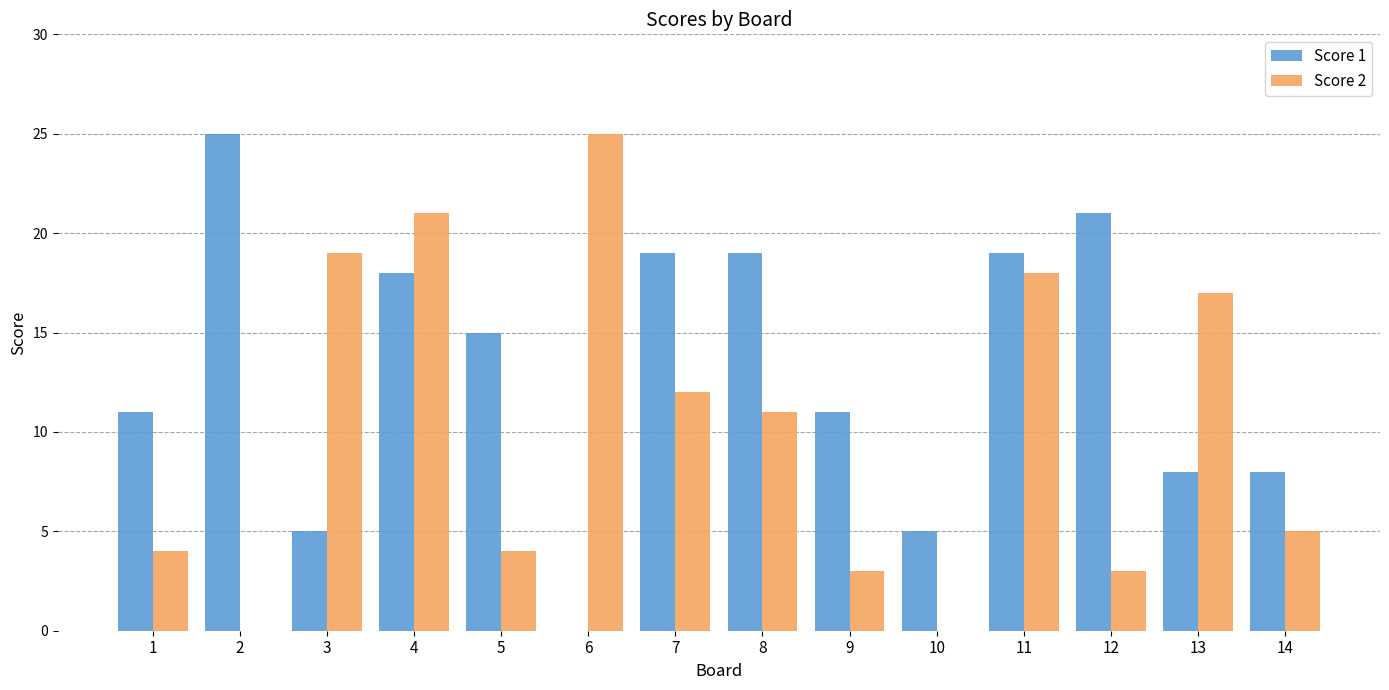

Which series has the largest total across all categories?

Score 1